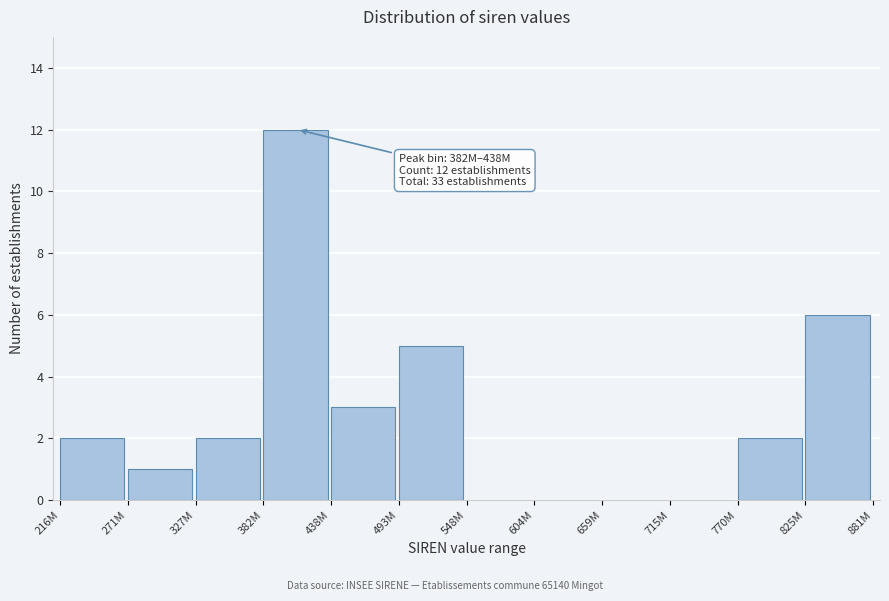

Reading right to left, transcribe all the data shown in this chart.

825M=6	770M=2	715M=0	659M=0	604M=0	548M=0	493M=5	438M=3	382M=12	327M=2	271M=1	216M=2